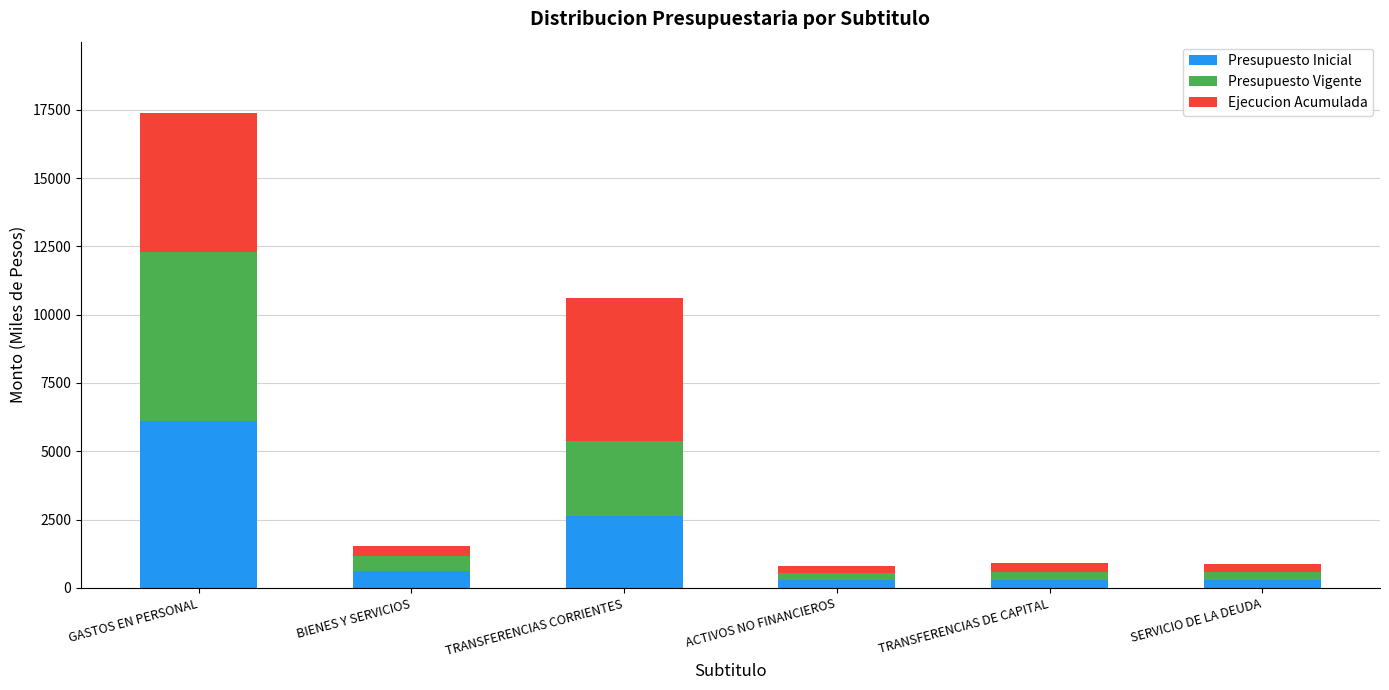

The Presupuesto Inicial series shows 6096 at GASTOS EN PERSONAL. True or false?

True